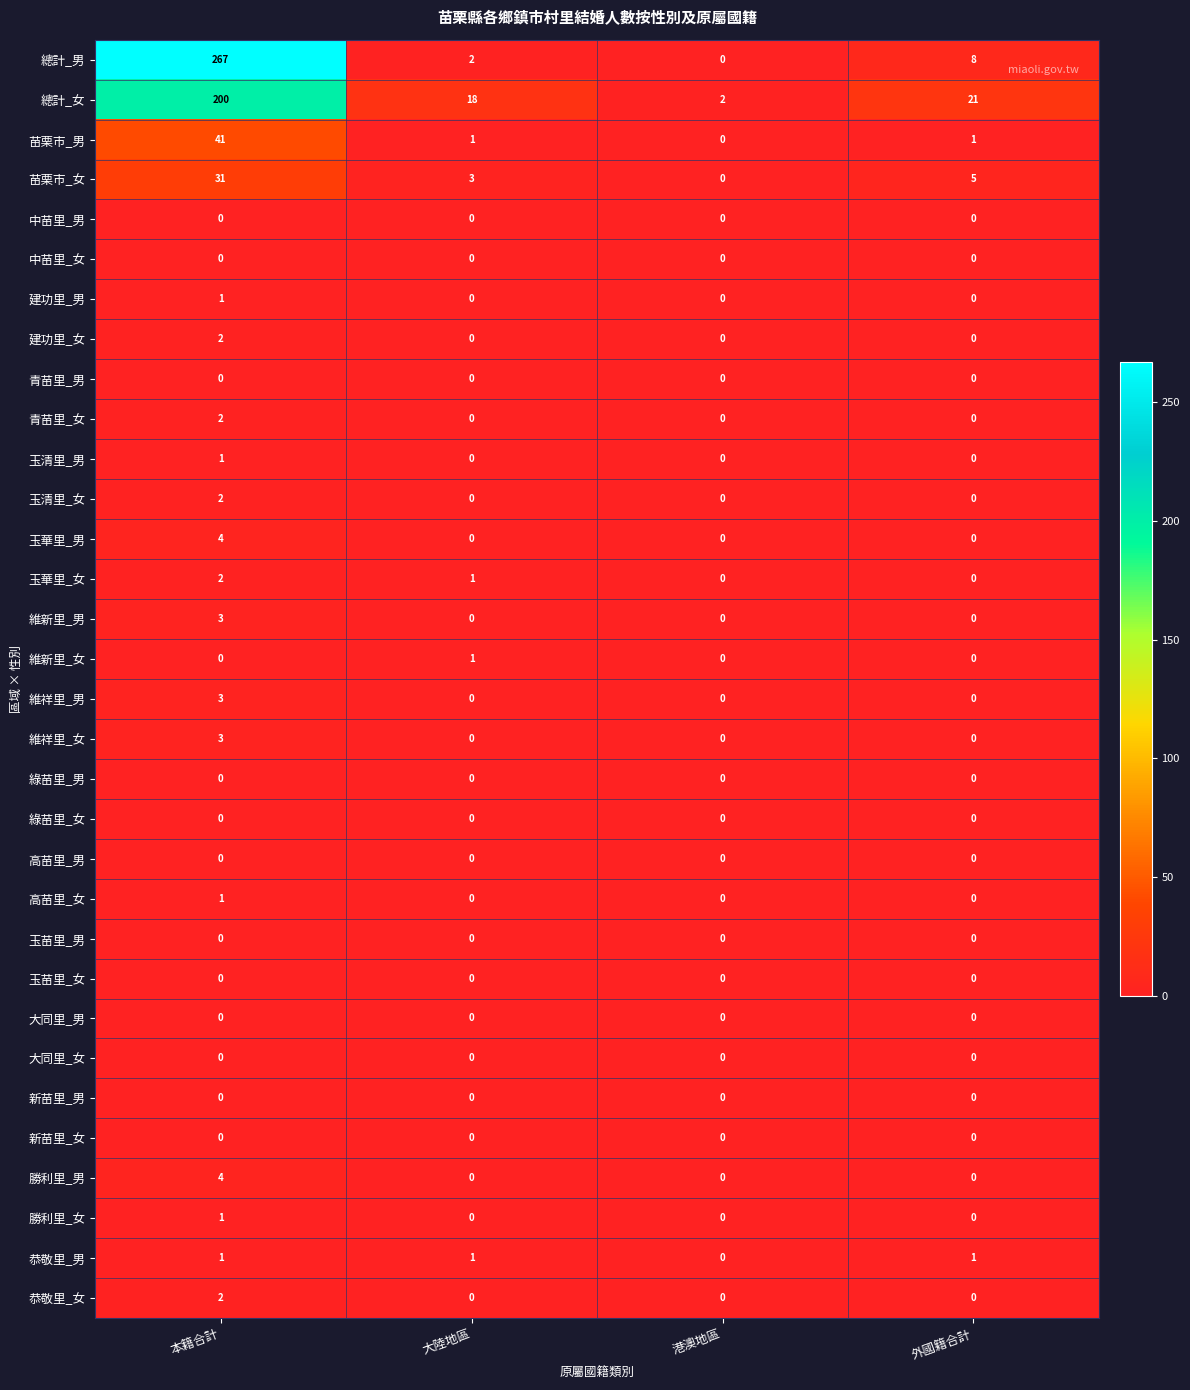

What is the spread (max minus min) of values at 大陸地區?

18